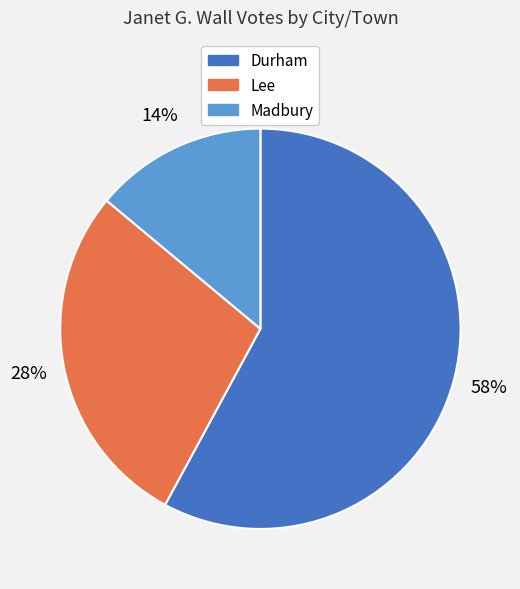

Do Lee and Madbury together represent more than half of the pie?

No